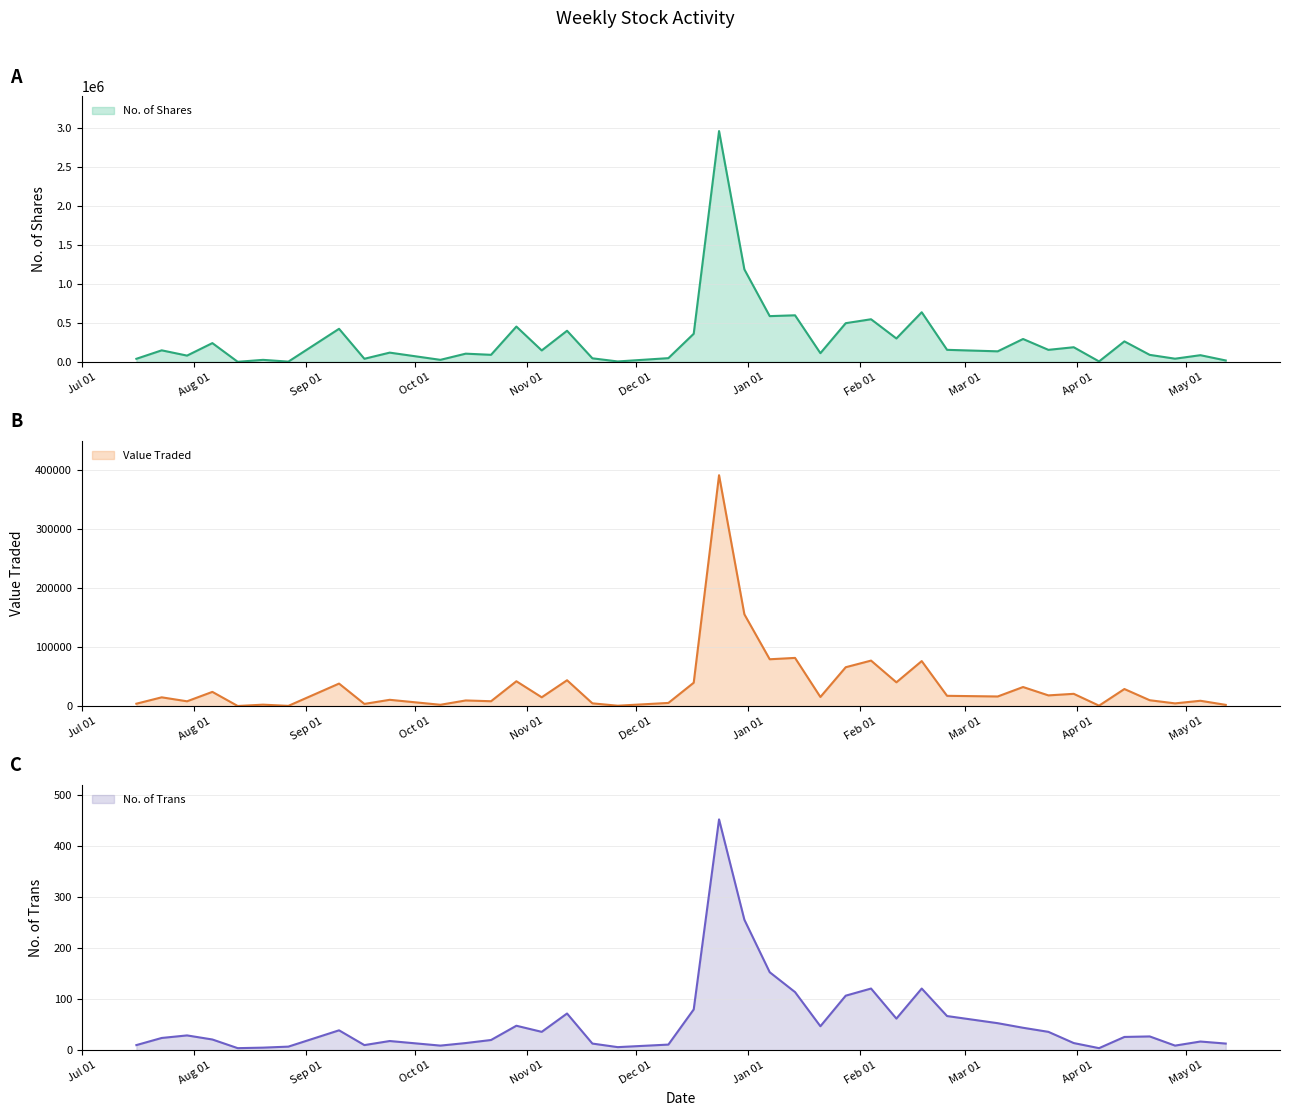

Which has a higher value, 36 or 23?

36